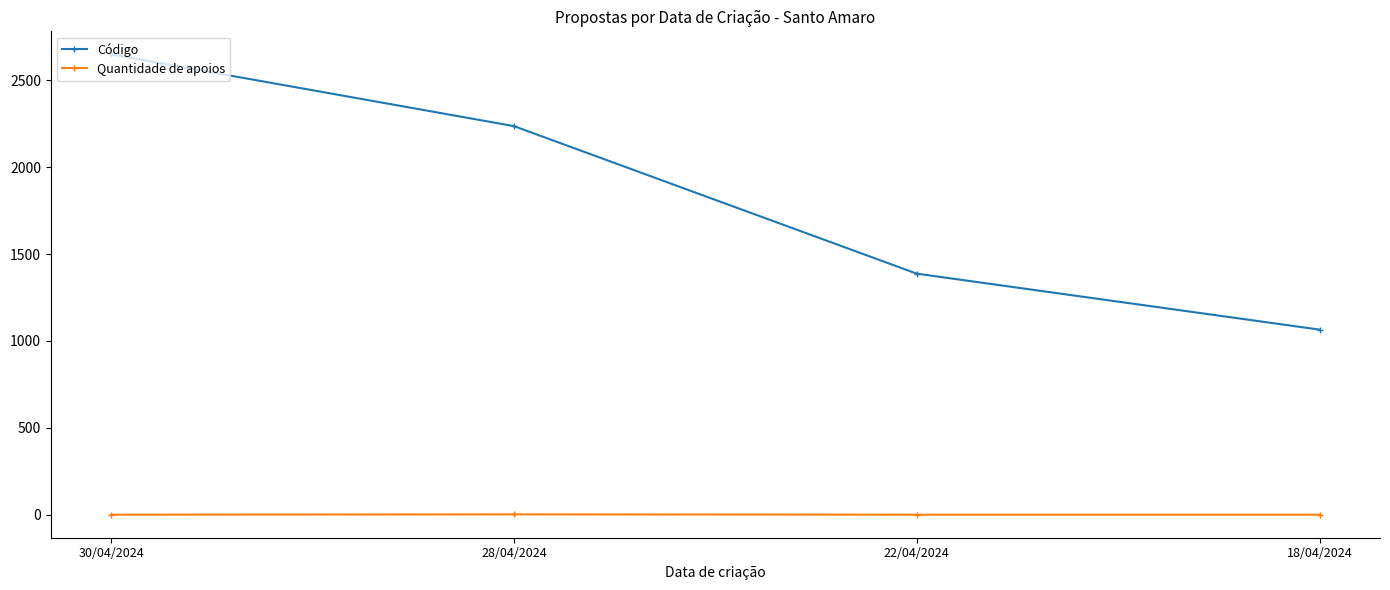

How many lines are shown in the chart?

2